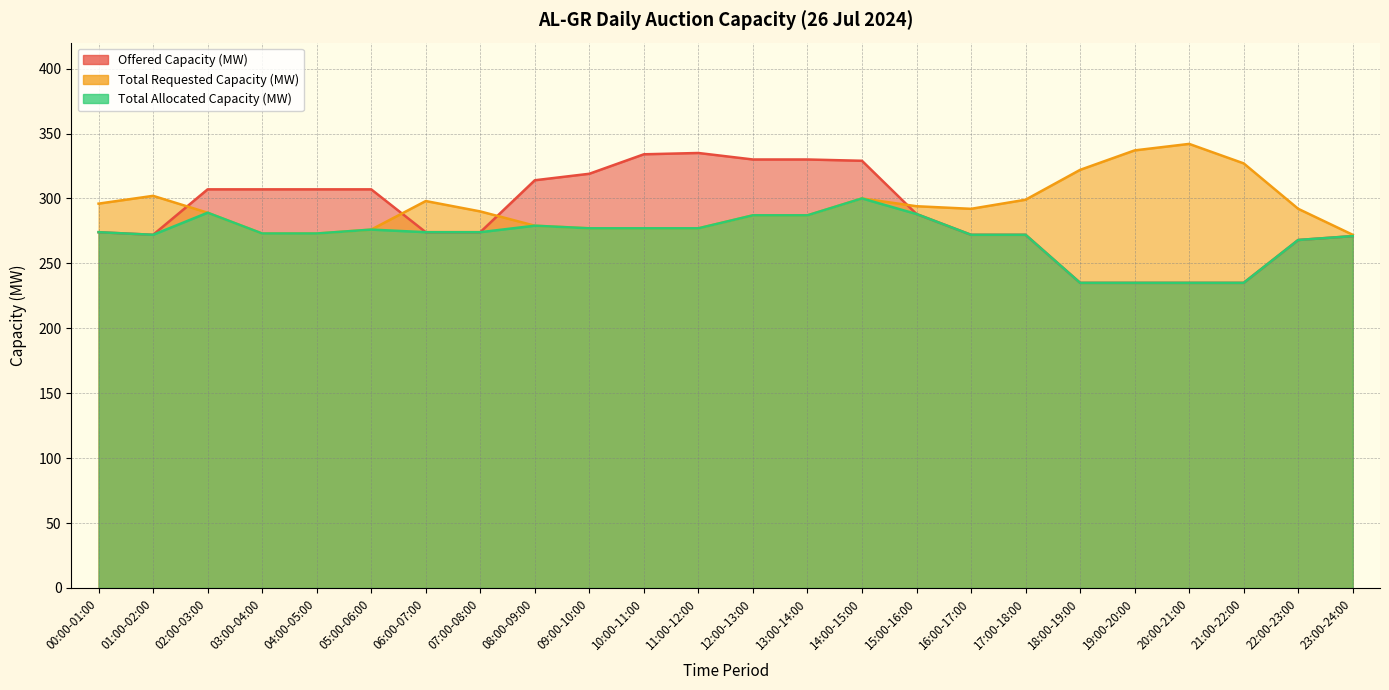

What is the average value of the Total Allocated Capacity (MW) series?

271